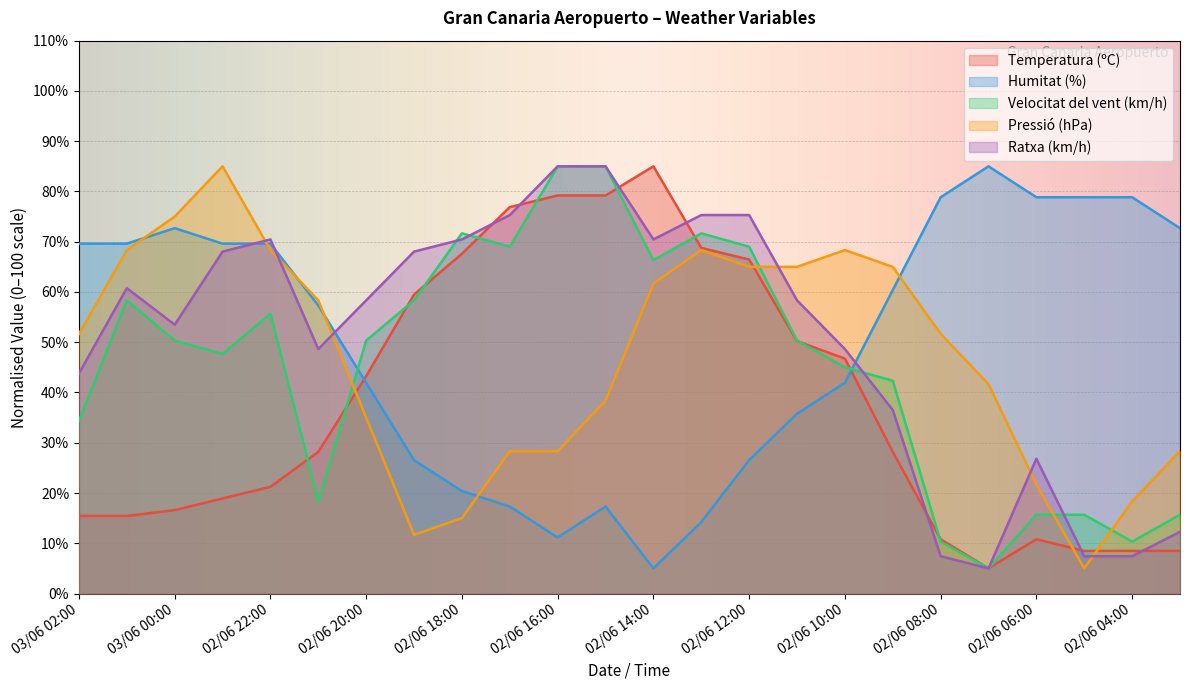

What is the label of the 13th point from the right?

02/06 15:00